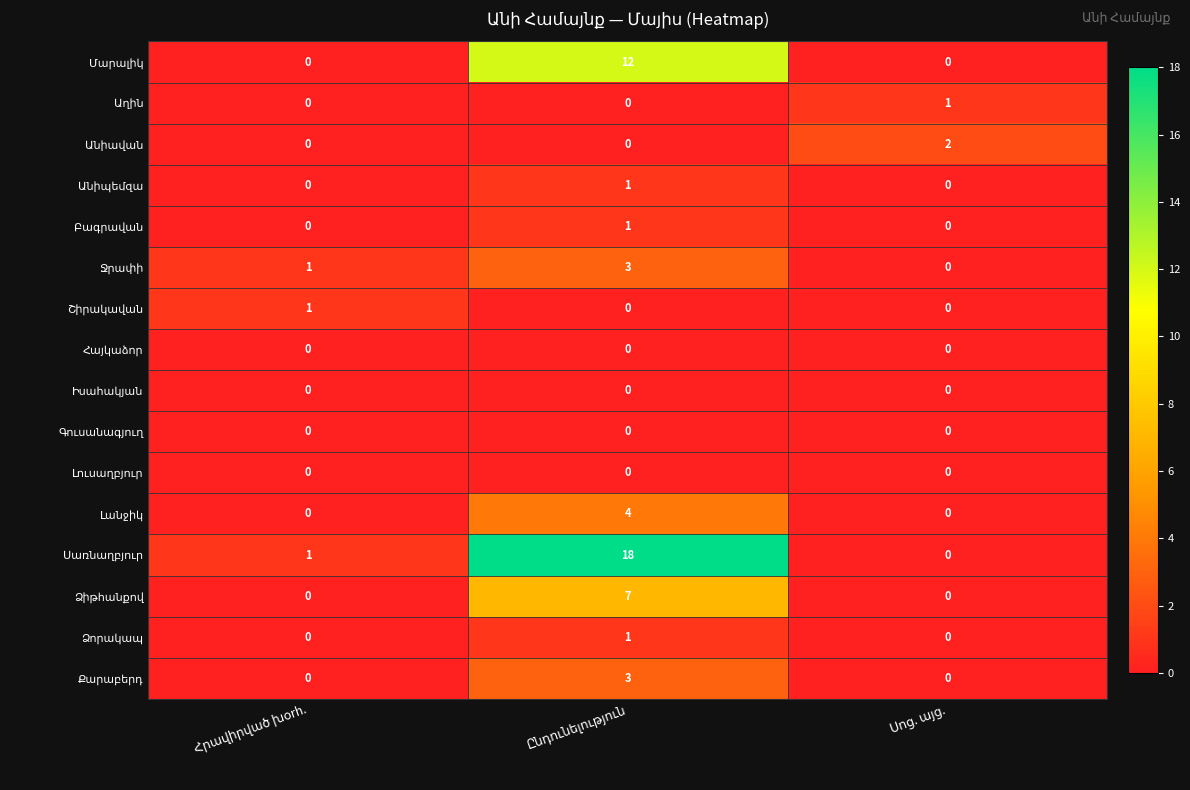

What is the greatest value displayed?

18